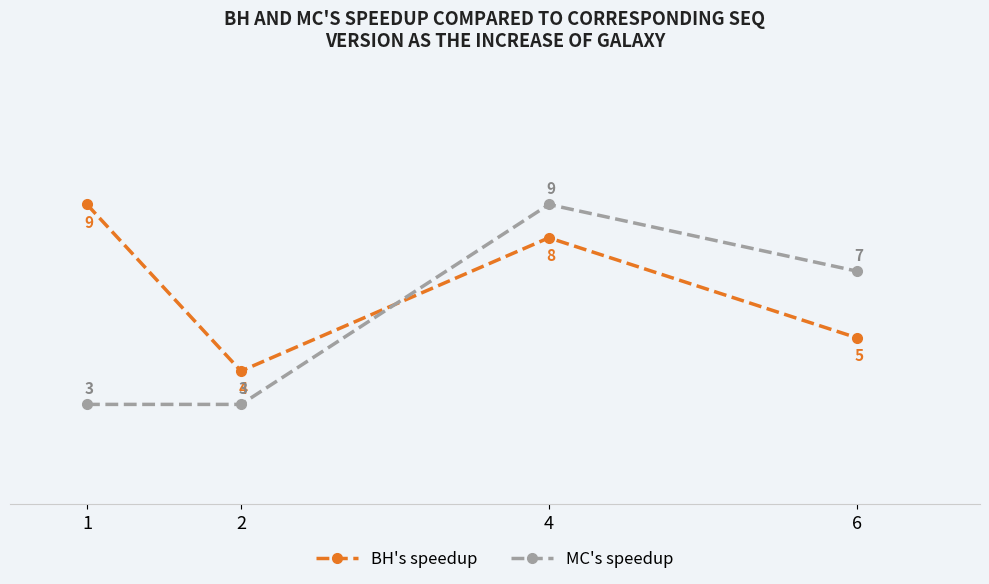

How many lines are shown in the chart?

2